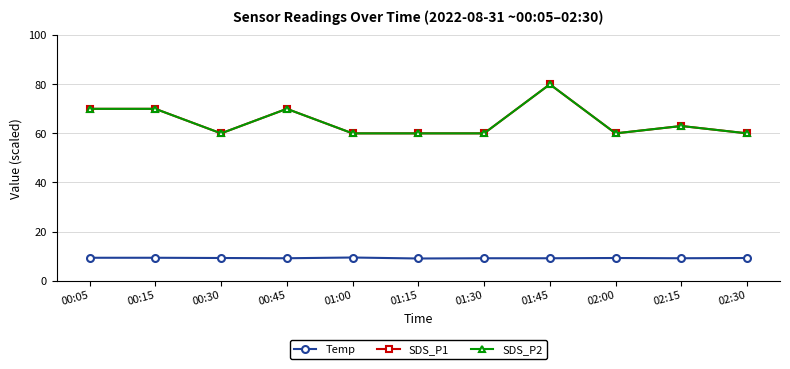

Is this an area chart (filled region under the line)?

No